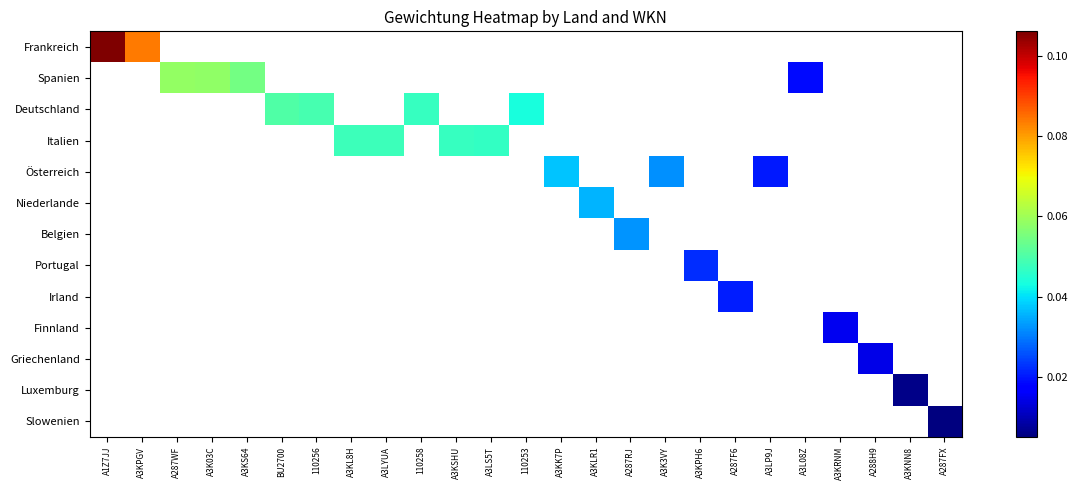

Which label corresponds to the smallest value in the chart?

A287FX